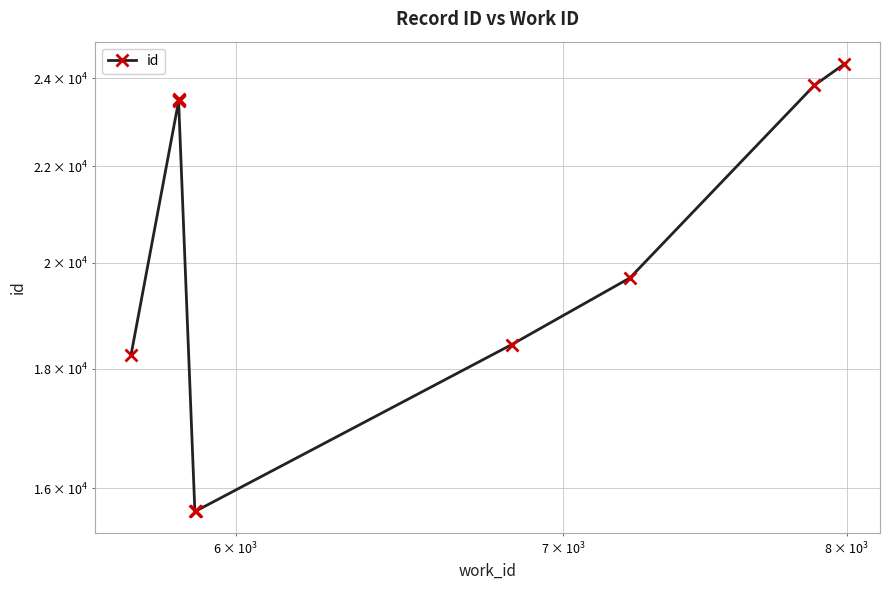

How many interior local valleys (lower than both neighbors) does the data have?

1